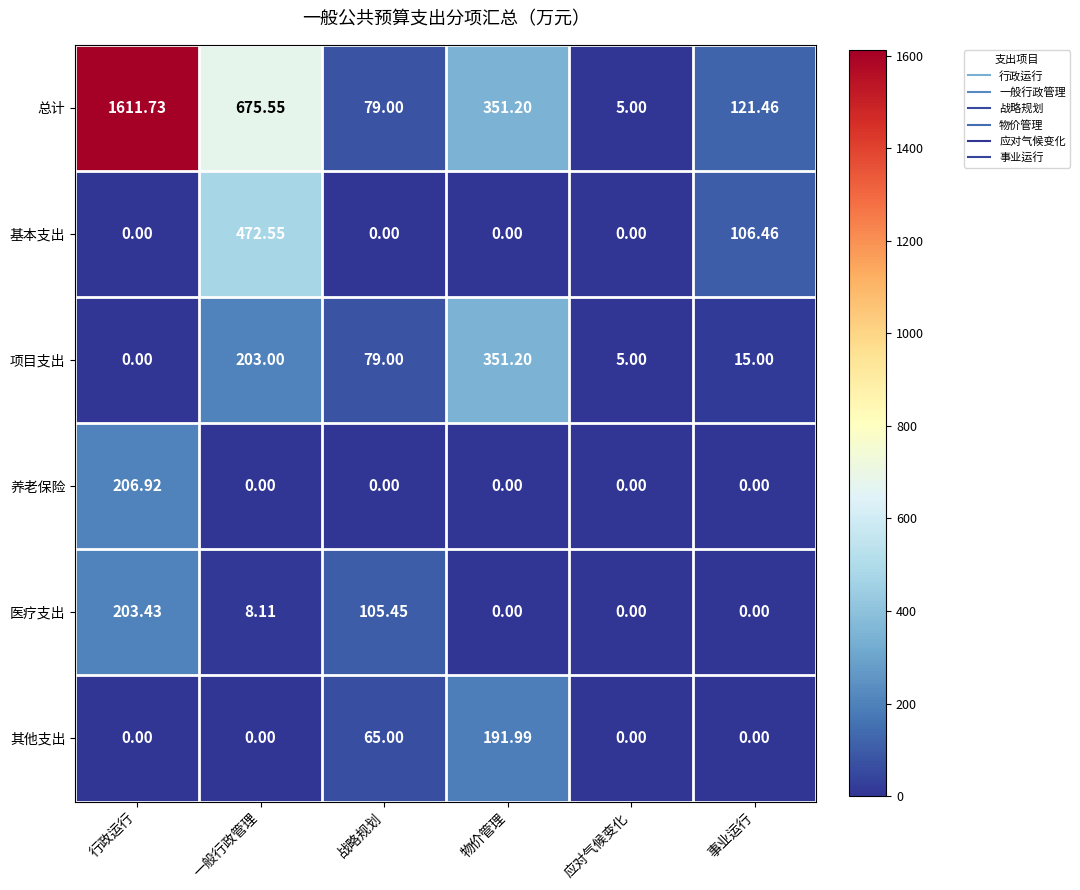

Between 行政运行 and 事业运行, which series saw the biggest shift?

总计